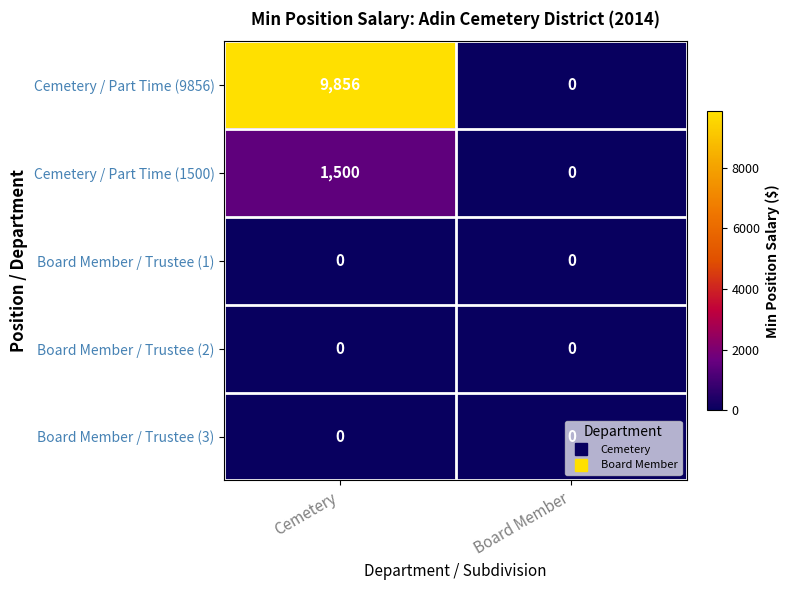

What is the total value across all series at Cemetery?

11356